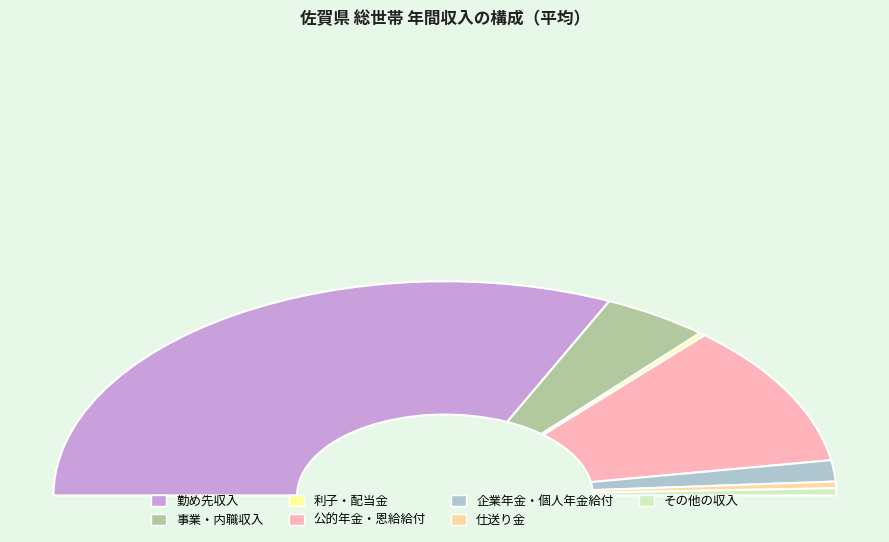

Does any single category account for the majority?

Yes